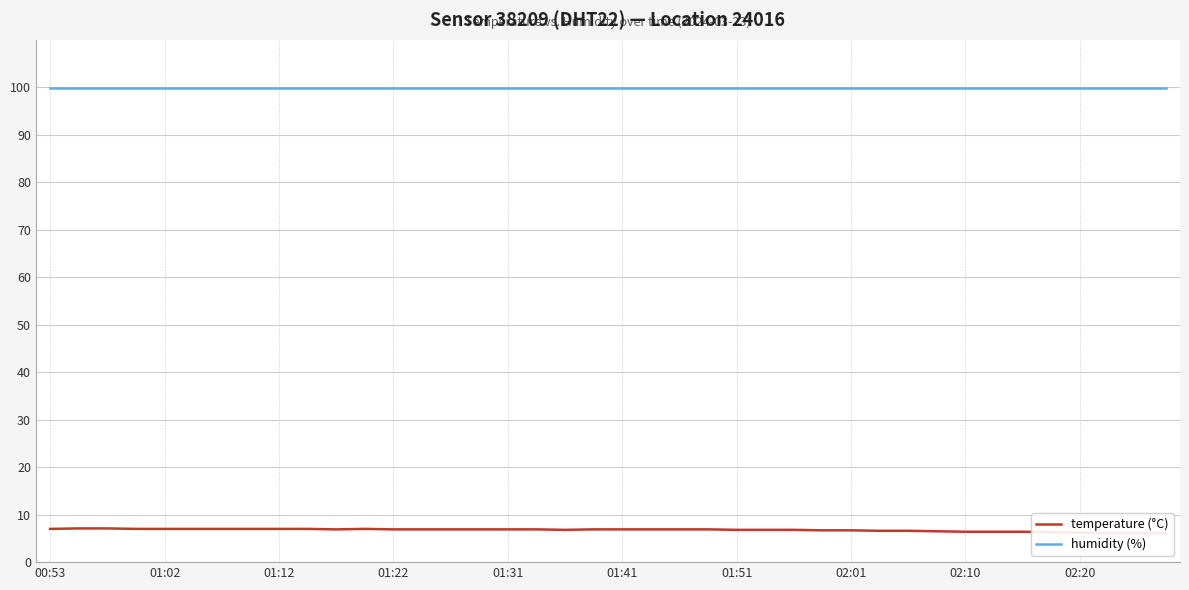

Rank the series by their maximum value, from highest to lowest.

humidity (%), temperature (°C)